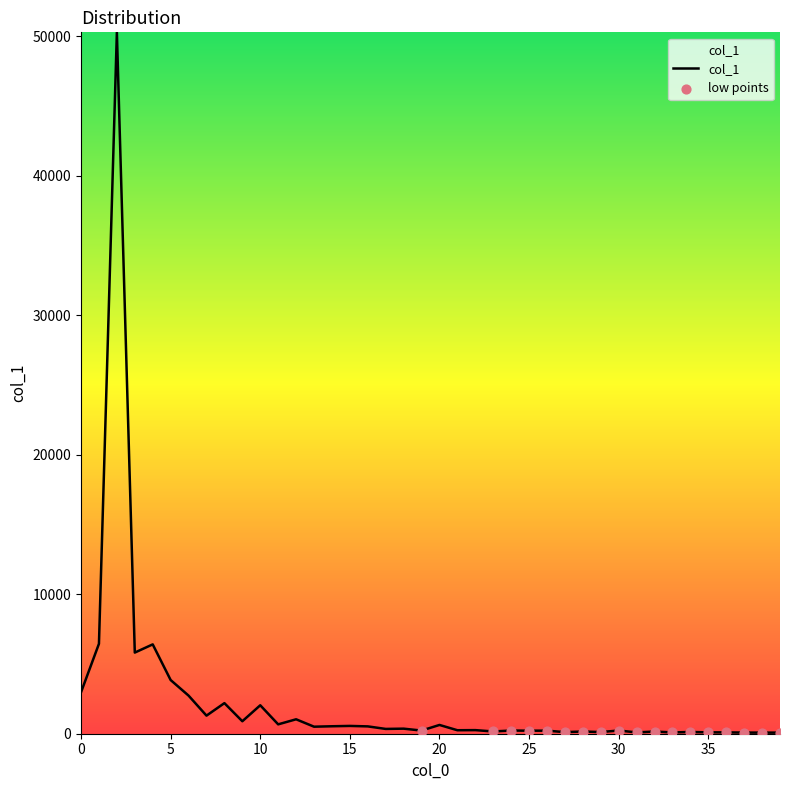

What is the difference between the maximum and minimum values?

50214